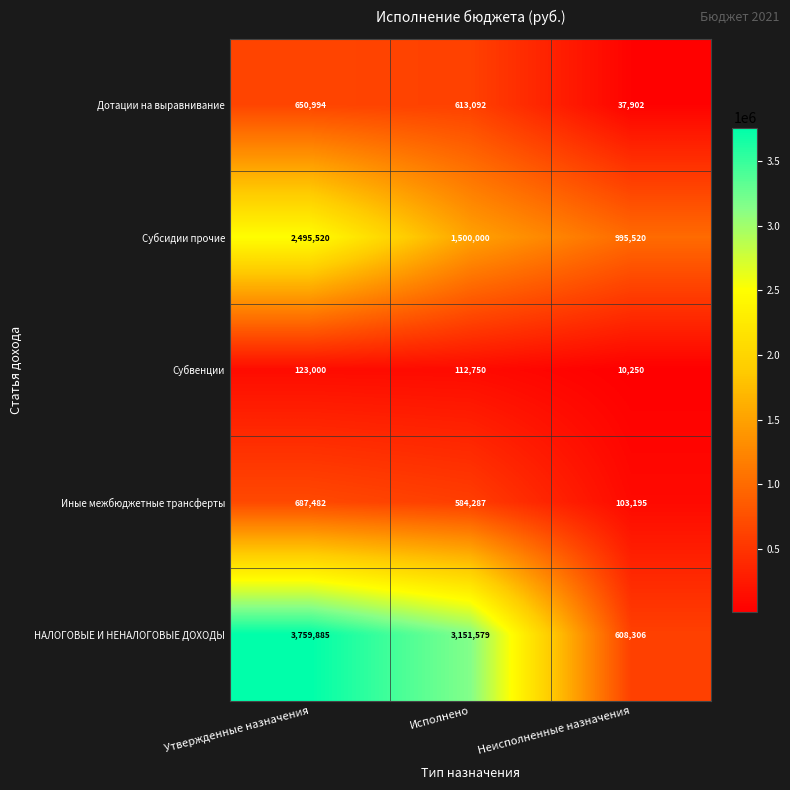

At how many categories does at least one series exceed 709100?

3